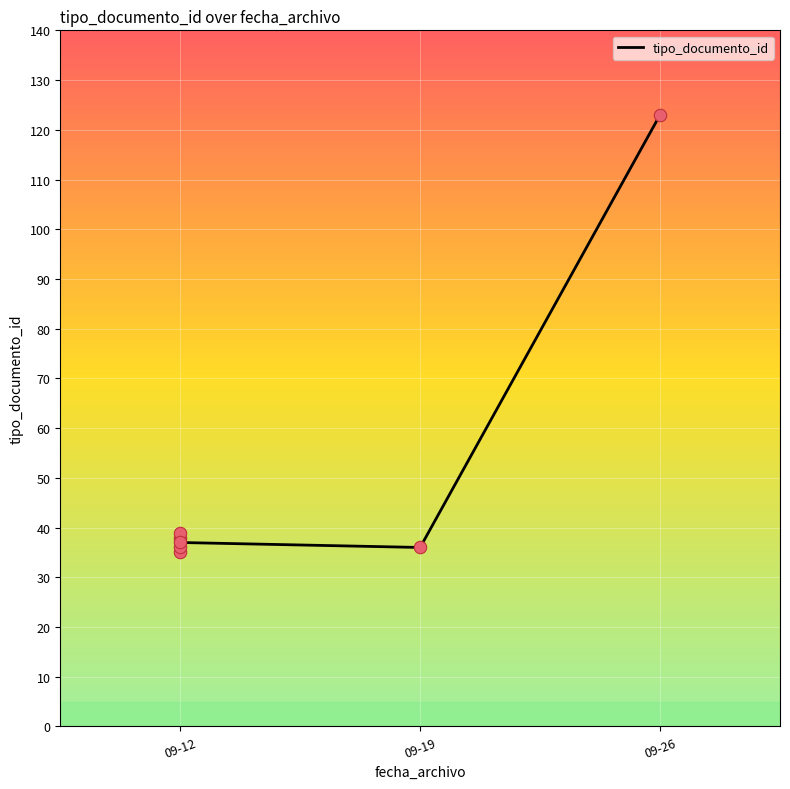

What is the change in value from 09-12 to 09-19?

-3